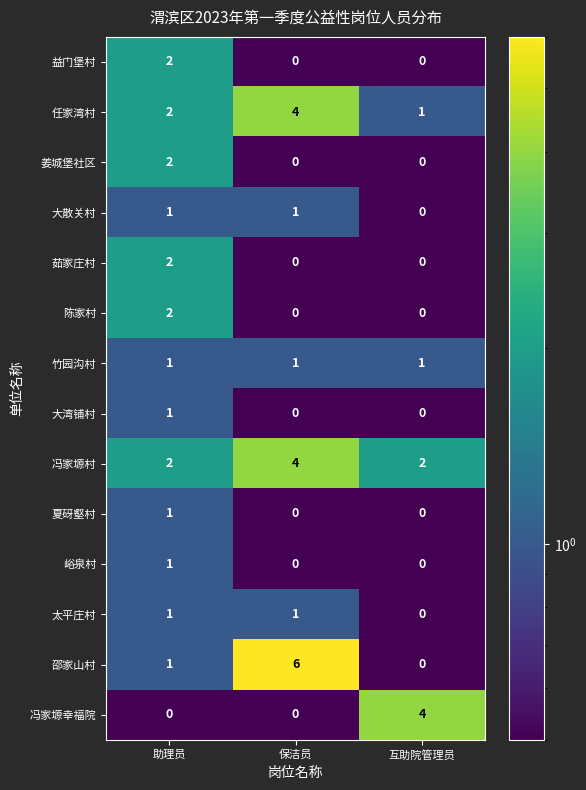

Which series has the largest total across all categories?

冯家塬村